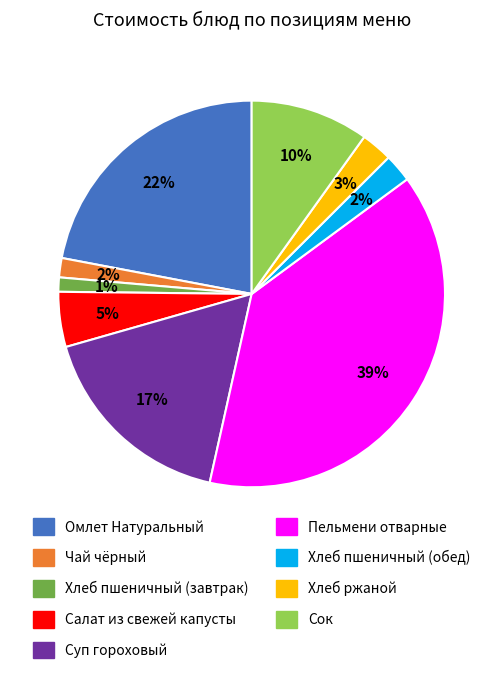

Is the sum of Чай чёрный and Омлет Натуральный greater than half?

No